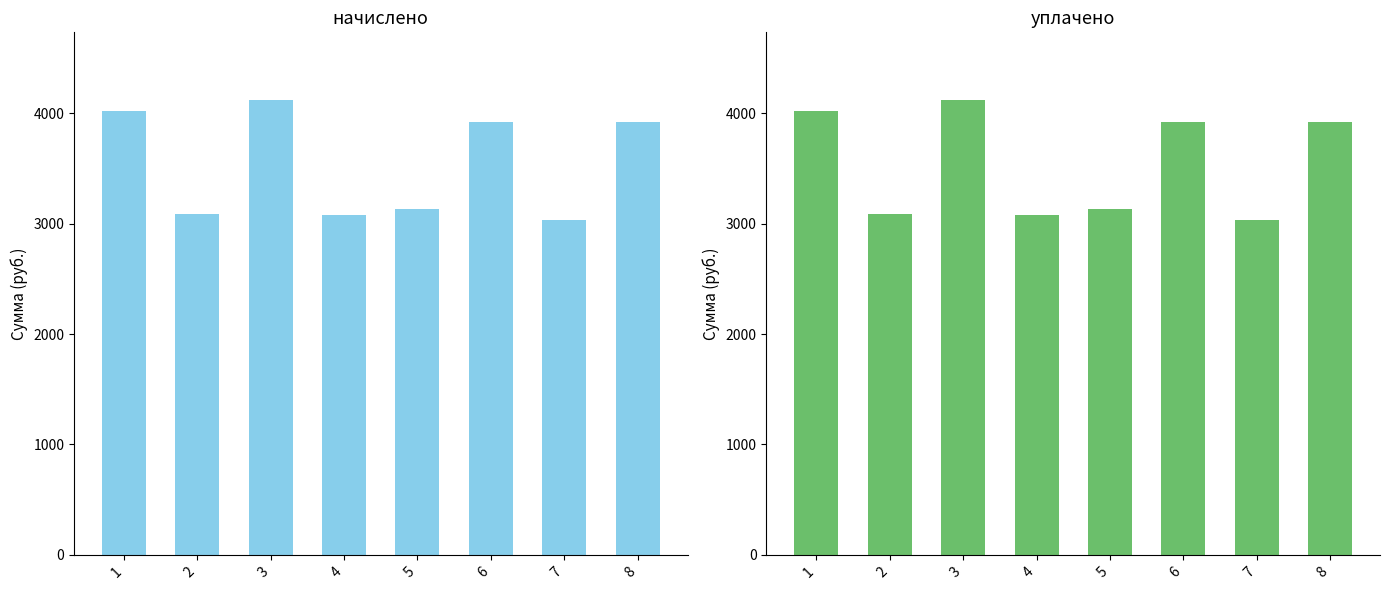

Reading right to left, extract all data points from this chart.

начислено: 8=3924.7	7=3030.5	6=3924.7	5=3129.8	4=3080.2	3=4115.2	2=3088.4	1=4015.8
уплачено: 8=3924.7	7=3030.5	6=3924.7	5=3129.8	4=3080.2	3=4115.2	2=3088.4	1=4015.8